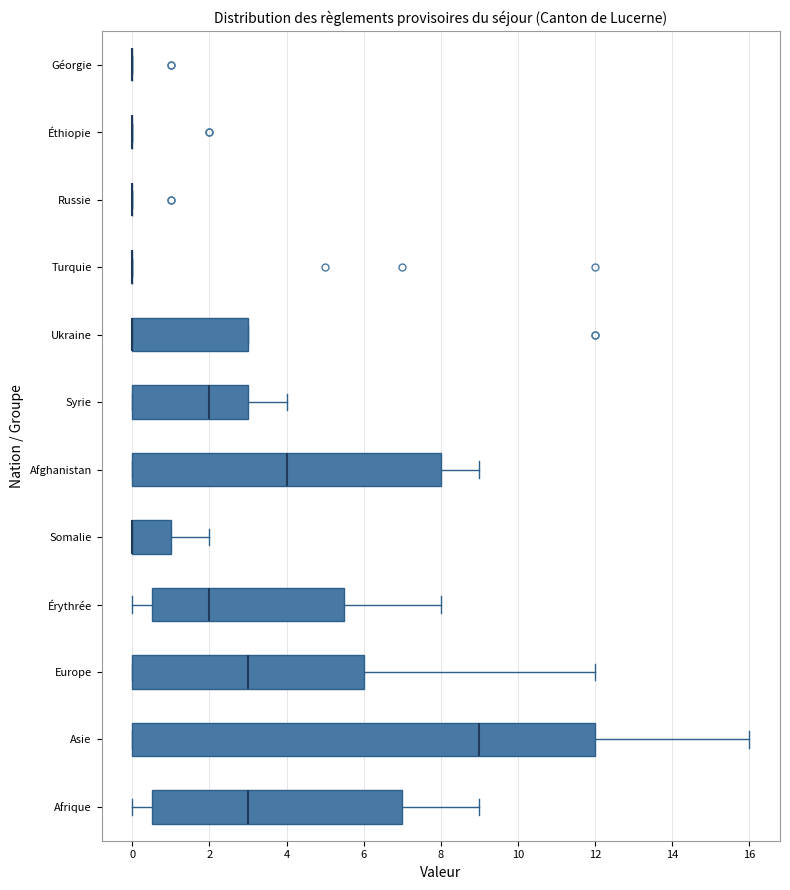

Which box is the widest, from its left edge to its right edge?

Asie